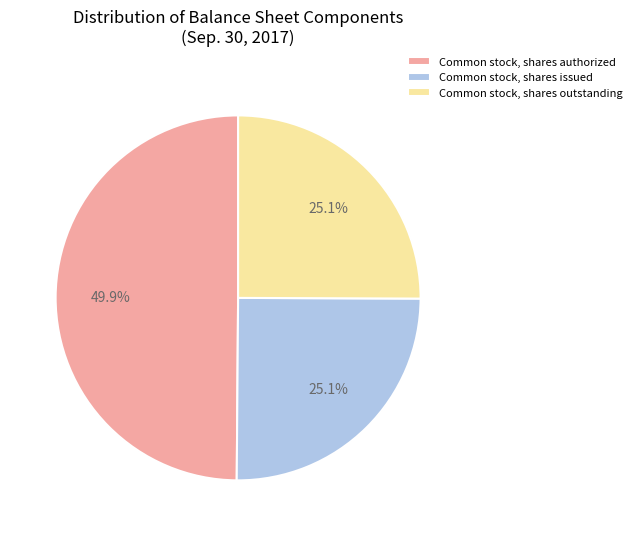

Is the sum of Common stock, shares issued and Common stock, shares authorized greater than half?

Yes